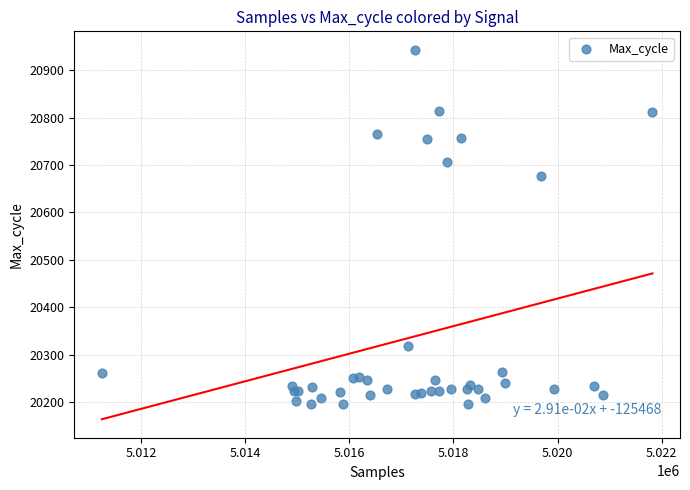

What Y value in the scatter plot is closest to 20569?

20676